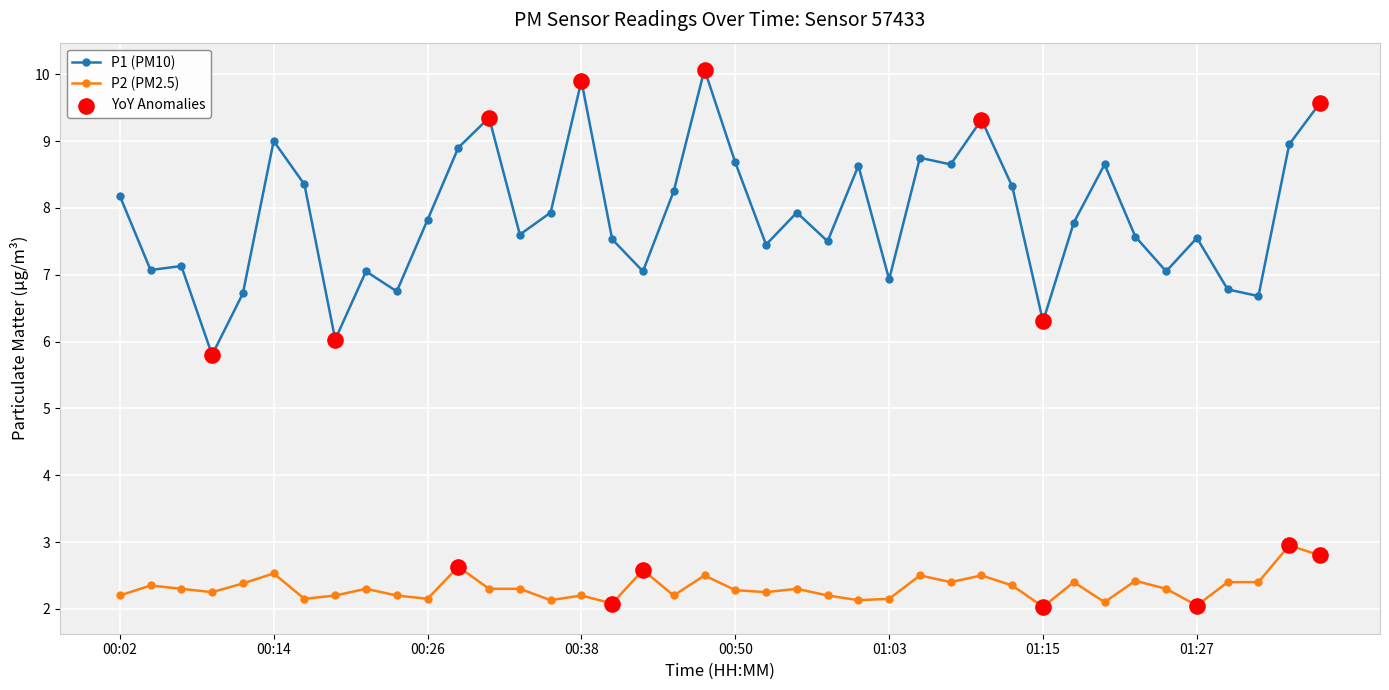

Which series has the largest range (max minus min)?

P1 (PM10)